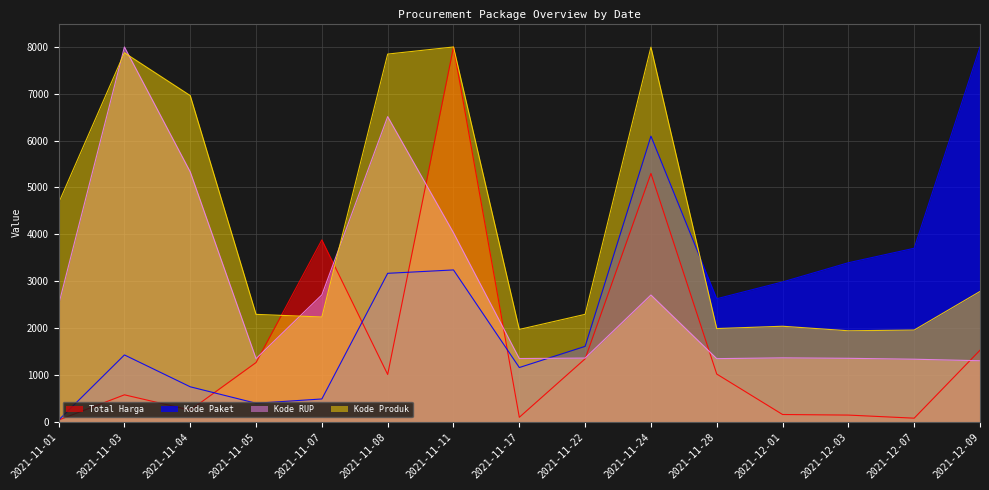

At which label does Total Harga reach its minimum?

2021-11-01